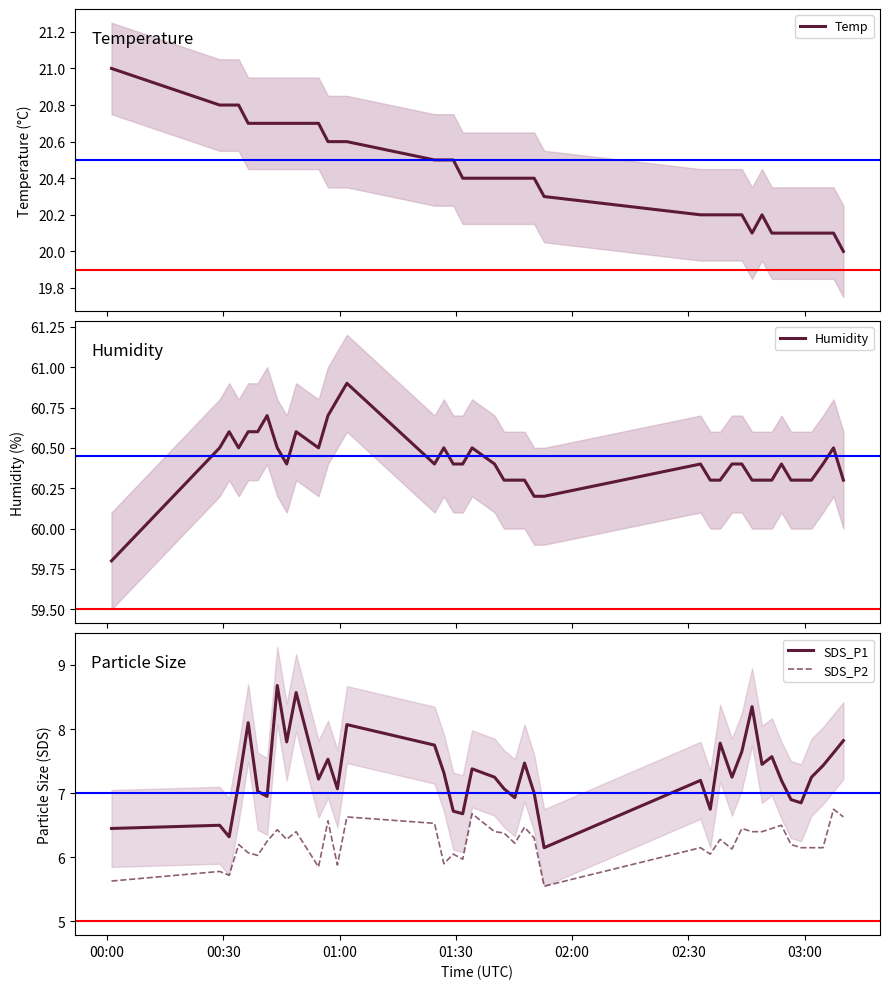

True or false: SDS_P2 and SDS_P1 cross at least once.

False